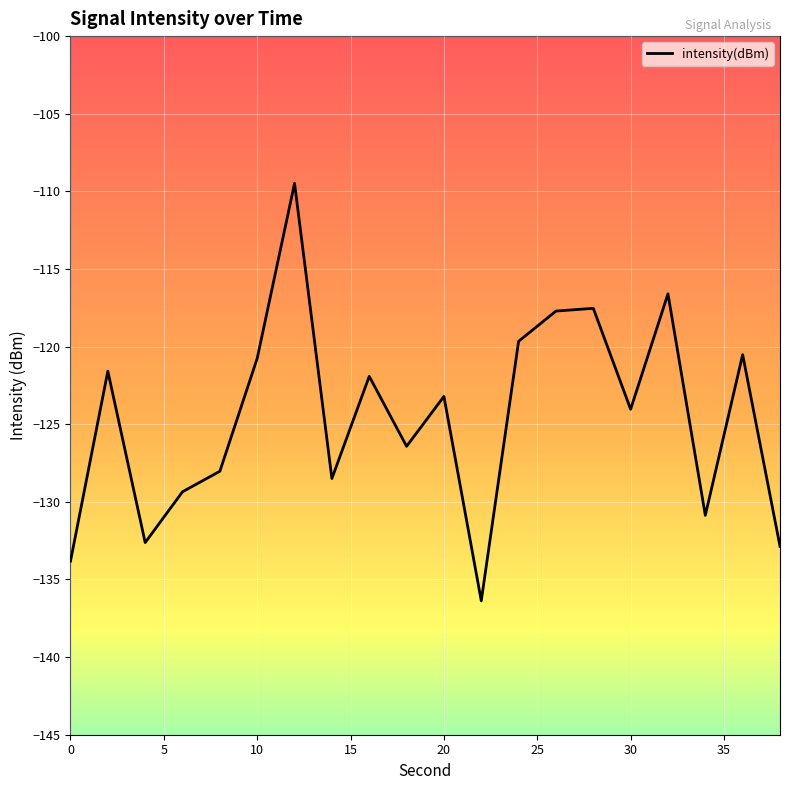

Is this an area chart (filled region under the line)?

No